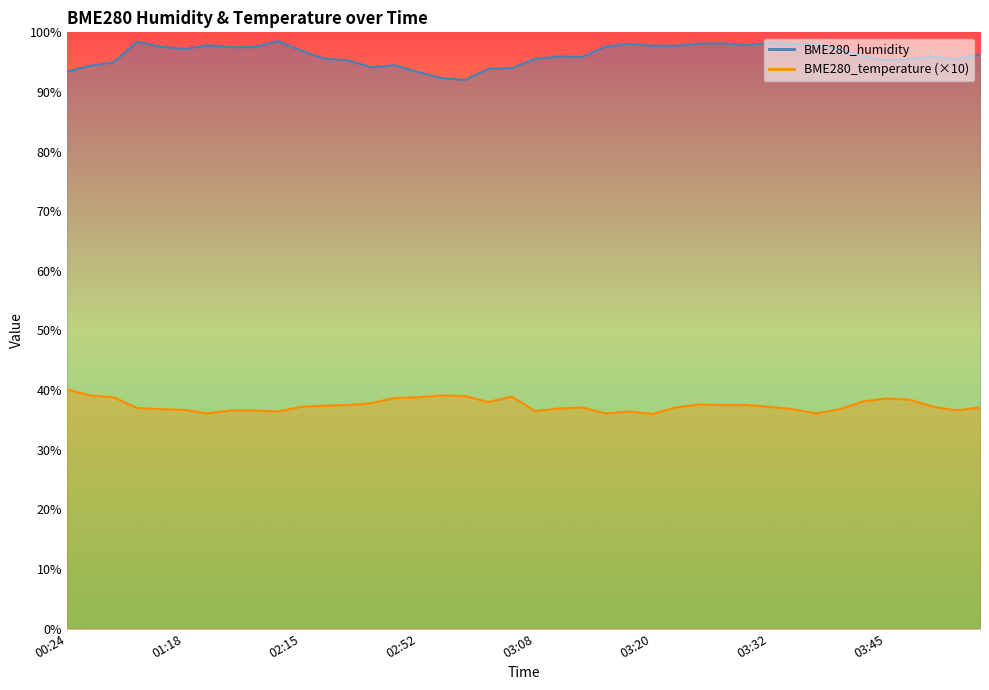

What is the value of the BME280_humidity point at the 21st from the left?

95.6